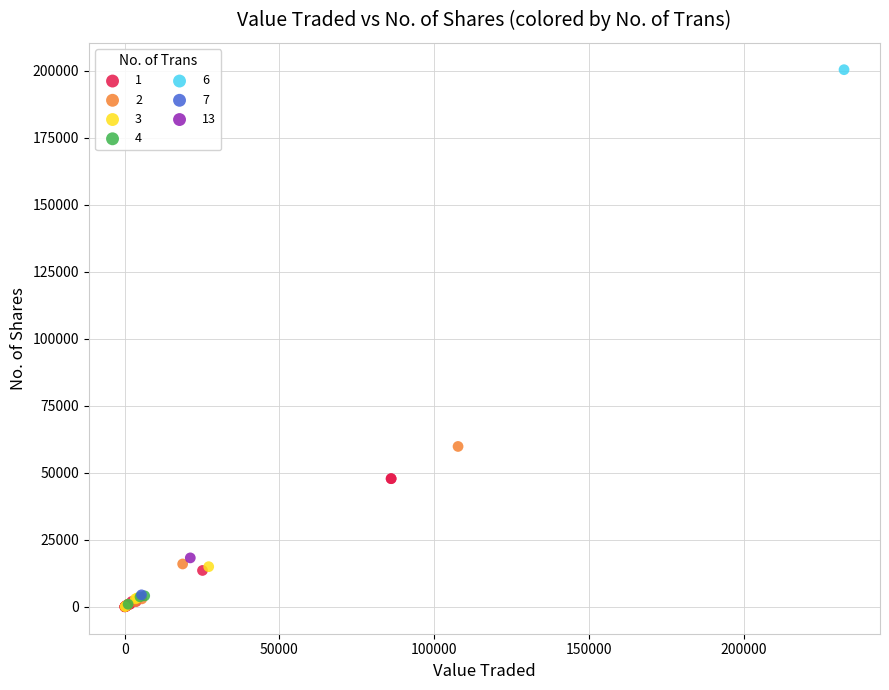

What are all the series names shown in the legend?

1, 2, 3, 4, 6, 7, 13